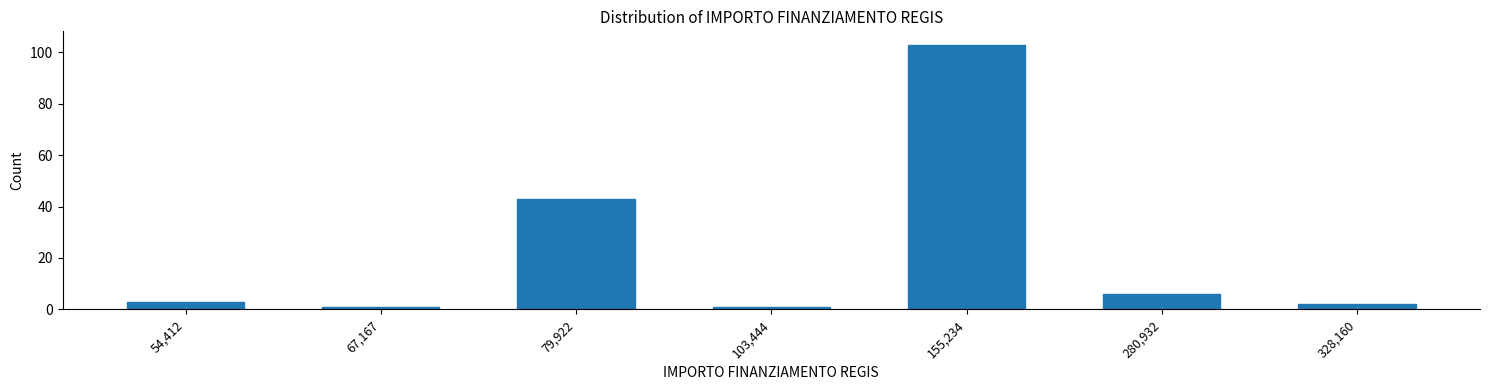

Reading left to right, what are all the values shown in this chart?

3	1	43	1	103	6	2